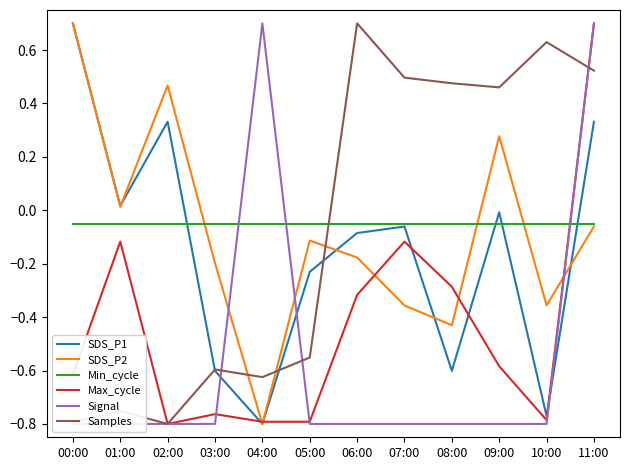

Which label corresponds to the largest value in the chart?

00:00